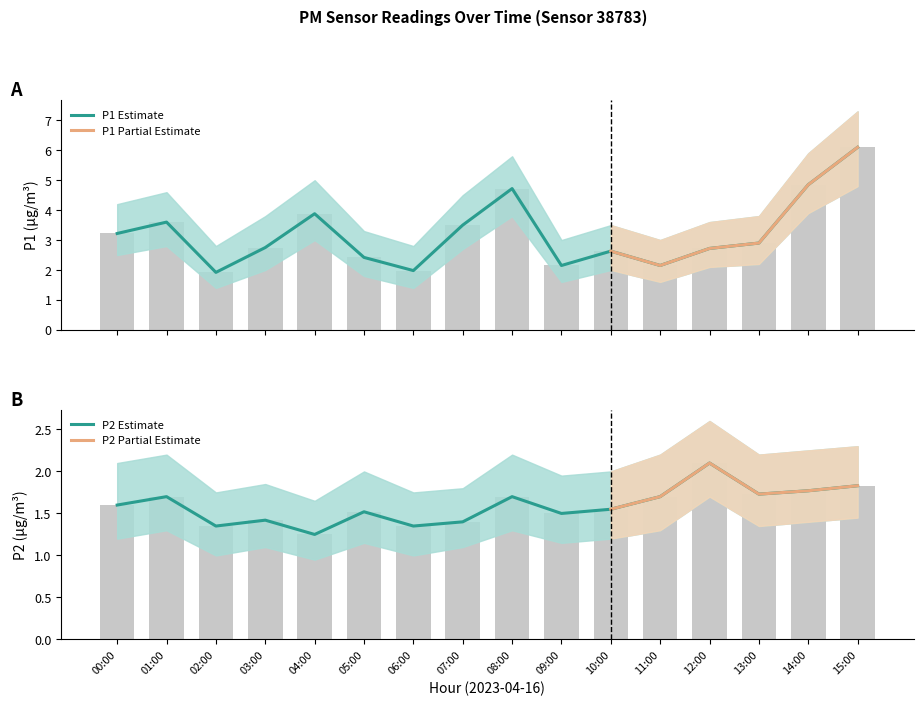

What is the value of the P1 bar at the 1st from the left?

3.2